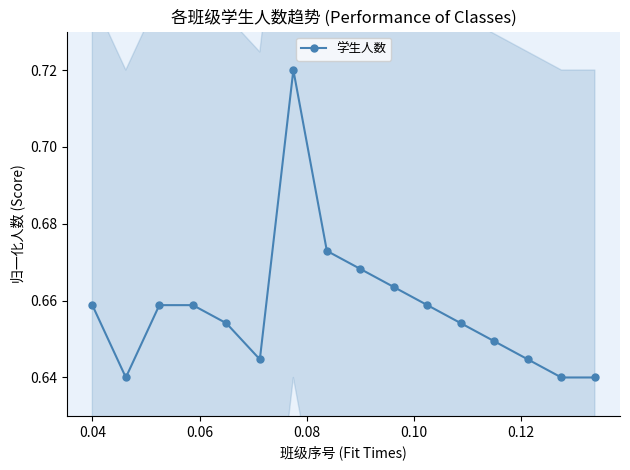

Count the 学生人数 values in the range 0 to 1.

16